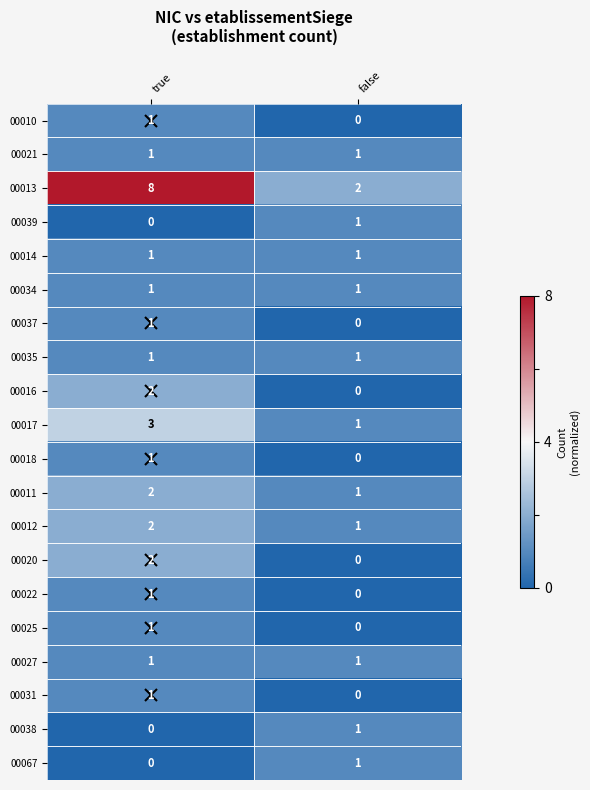

List the labels in order of 00022 value, largest first.

true, false